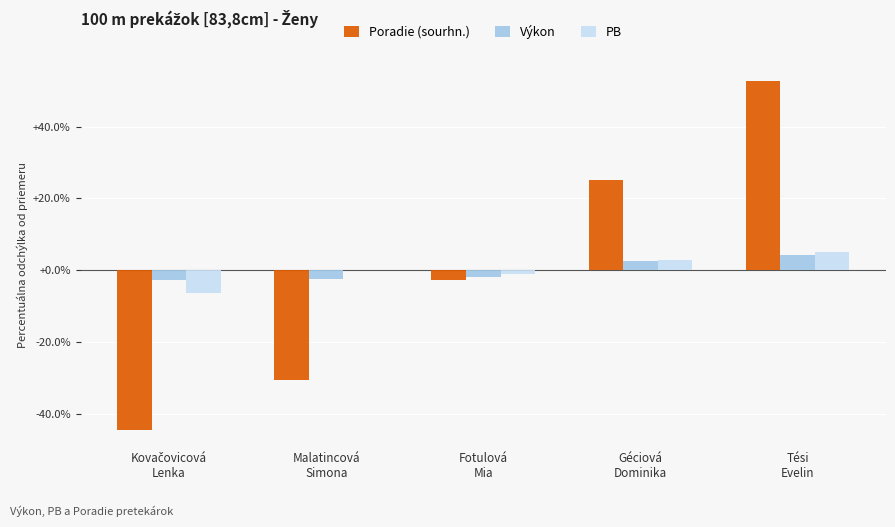

What is the maximum value shown in the chart?

52.8